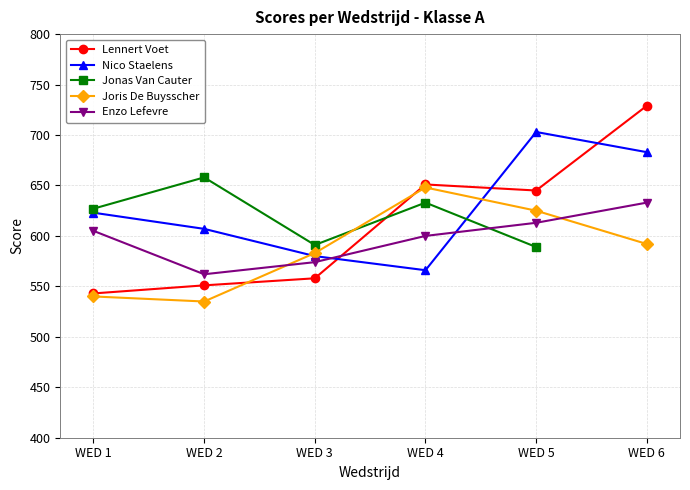

What are all the series names shown in the legend?

Lennert Voet, Nico Staelens, Jonas Van Cauter, Joris De Buysscher, Enzo Lefevre